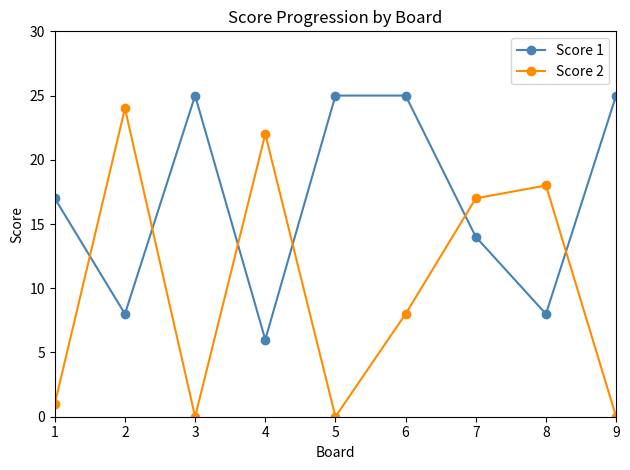

At how many categories does at least one series exceed 5?

9